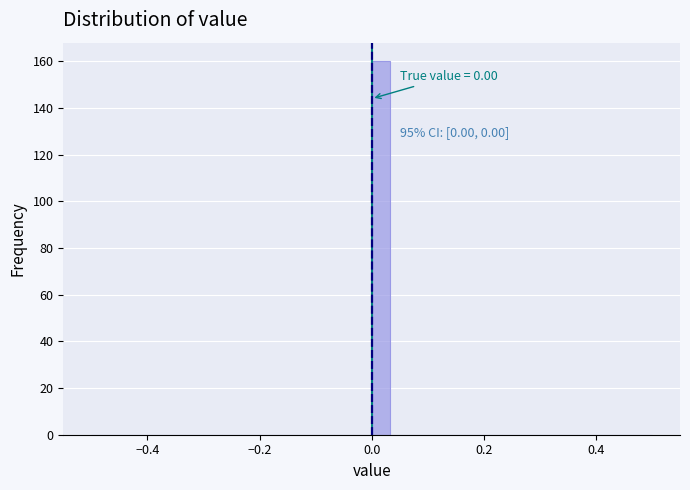

Read against the x-axis, roughly where is the centre of the tallest bar?

0.02